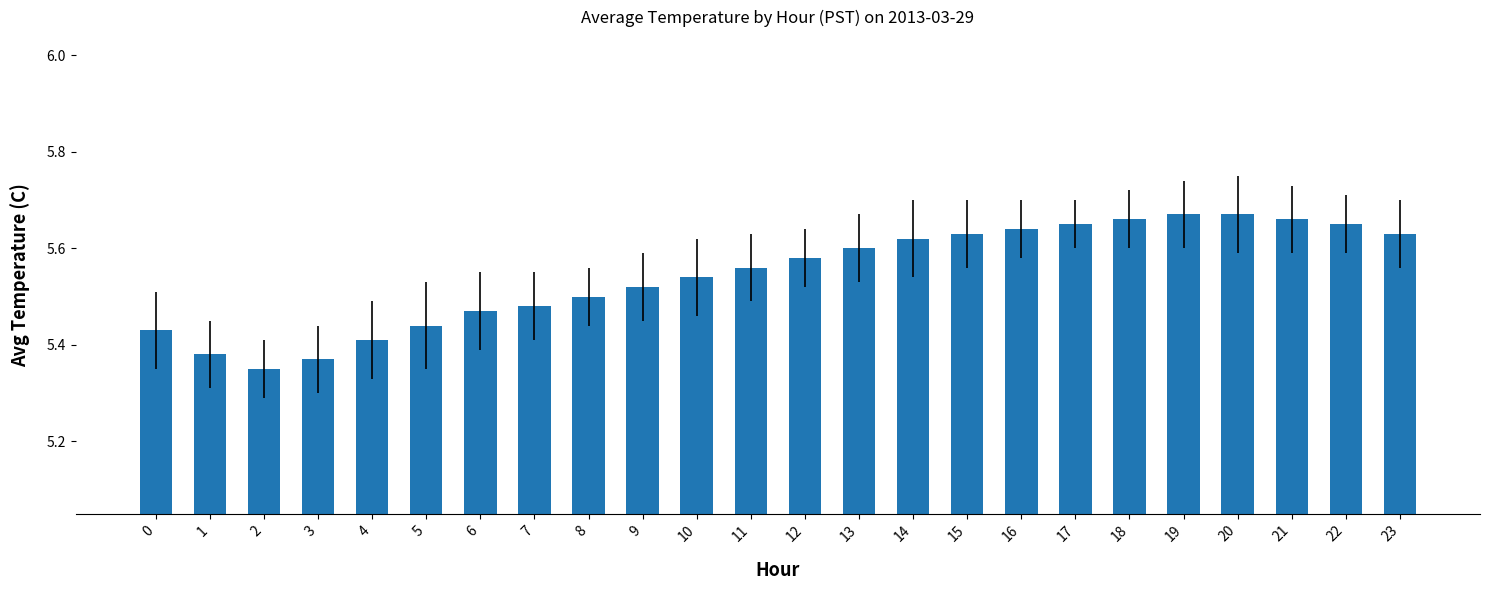

What is the change in value from 3 to 18?

+0.3